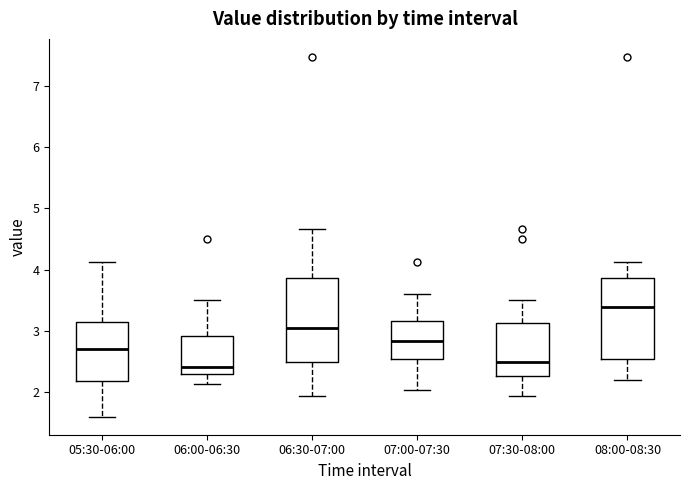

Where is the upper edge of the box for 07:30-08:00 on the y-axis? The values are not printed on the chart, so give them approximately, as read against the axis.

3.1